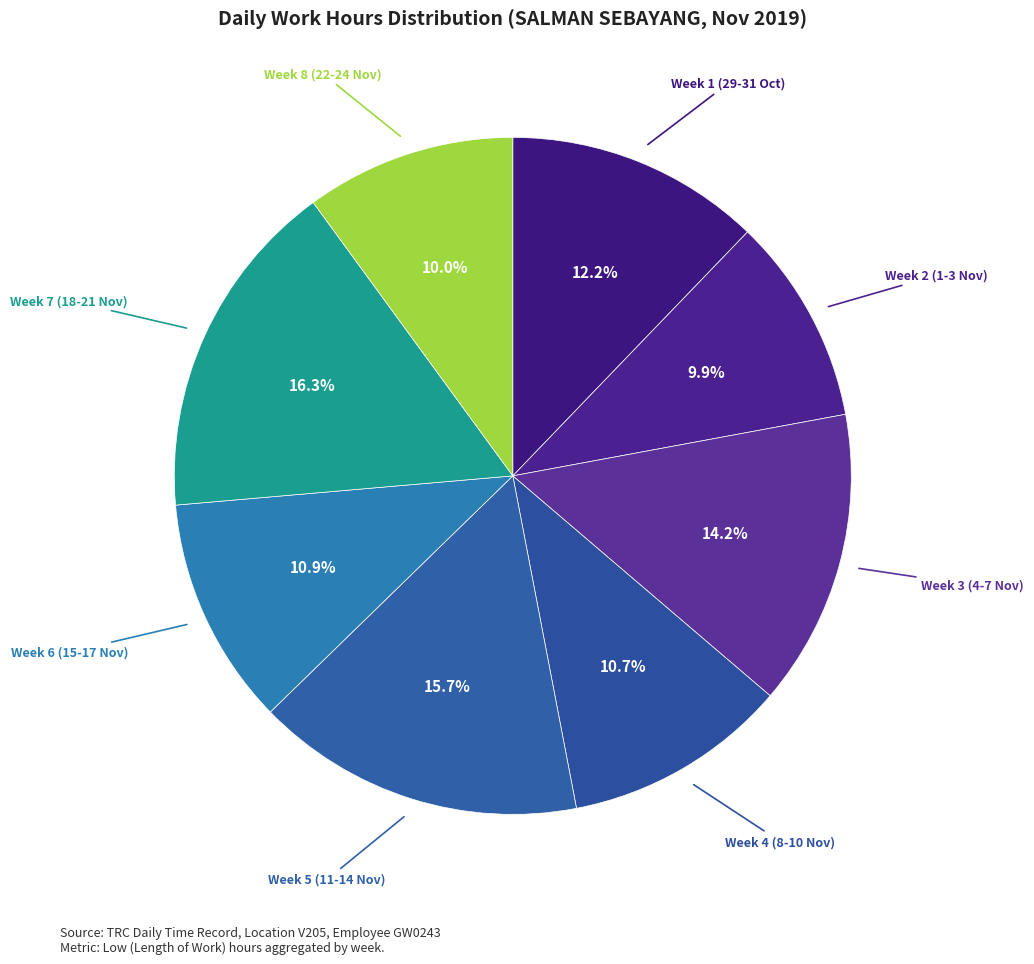

How many segments does this pie chart have?

8